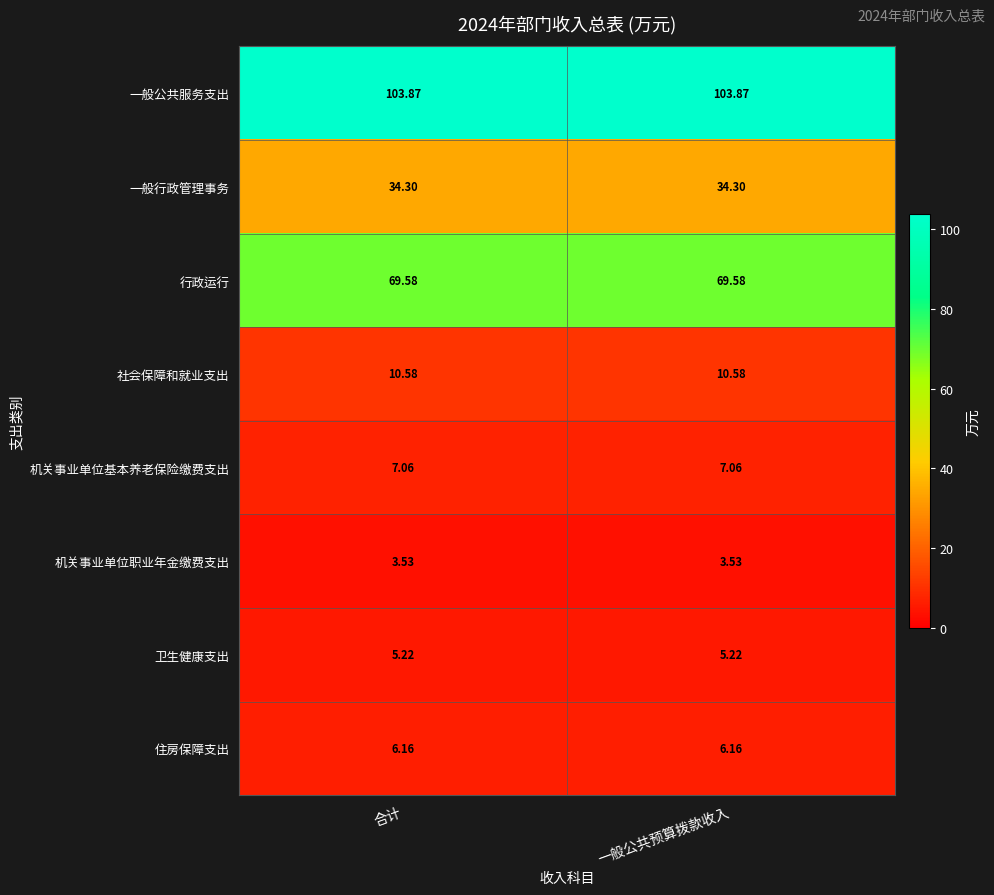

Which series has the largest total across all categories?

一般公共服务支出